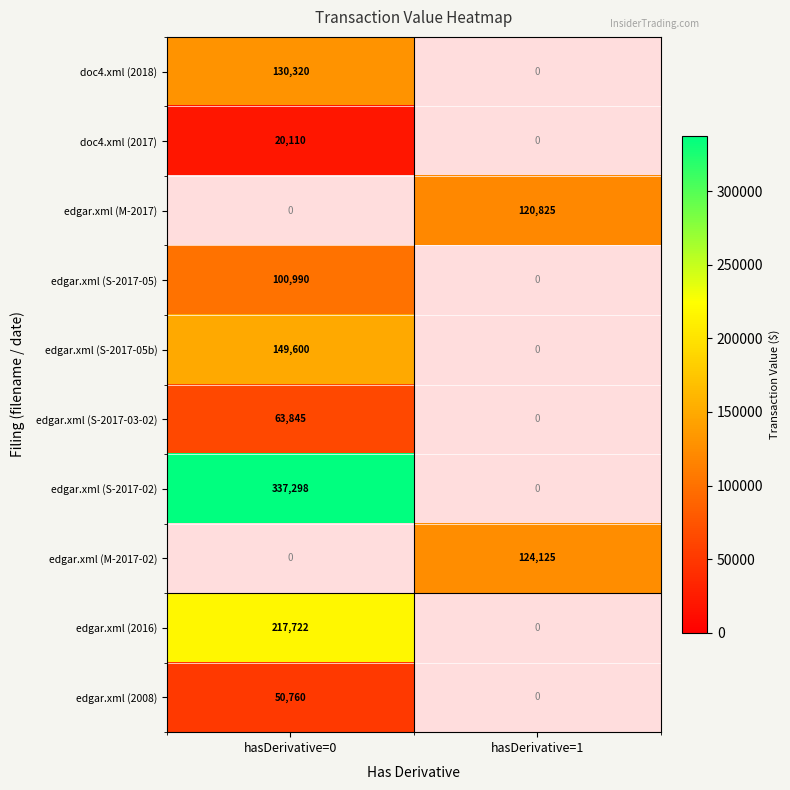

At how many categories does at least one series exceed 287058?

1